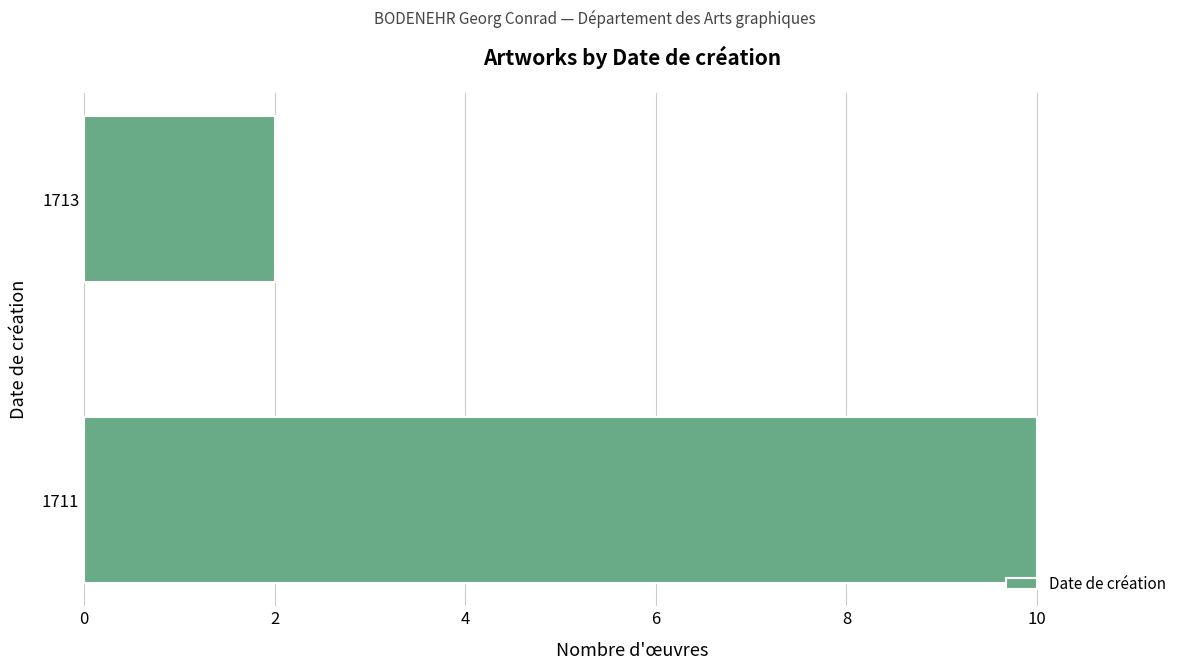

Which label corresponds to the smallest value in the chart?

1713